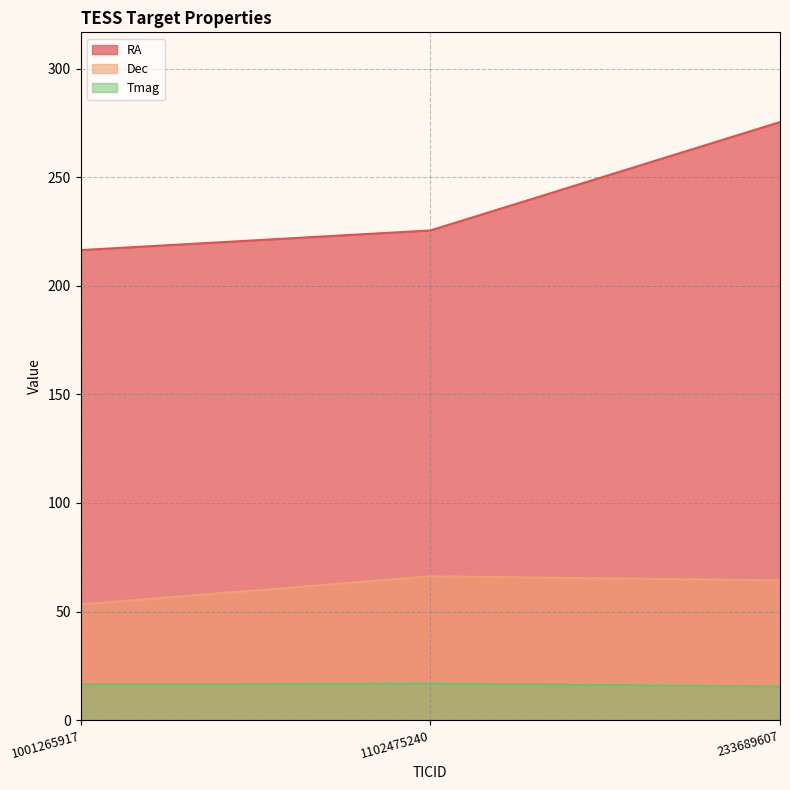

Reading left to right, extract all data points from this chart.

RA: 216.5	225.5	275.5
Dec: 53.3	66.2	64.4
Tmag: 16.4	16.9	15.5